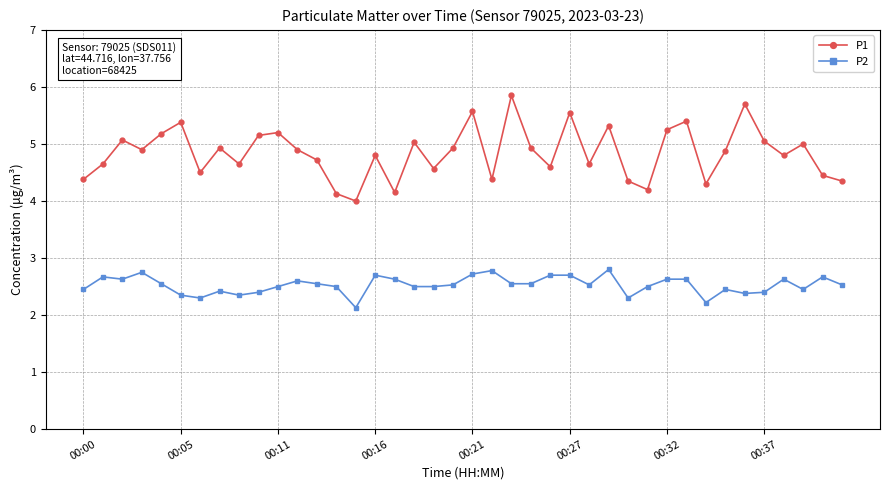

In P1, how many points are higher than both neighbors (excluding endpoints)?

13